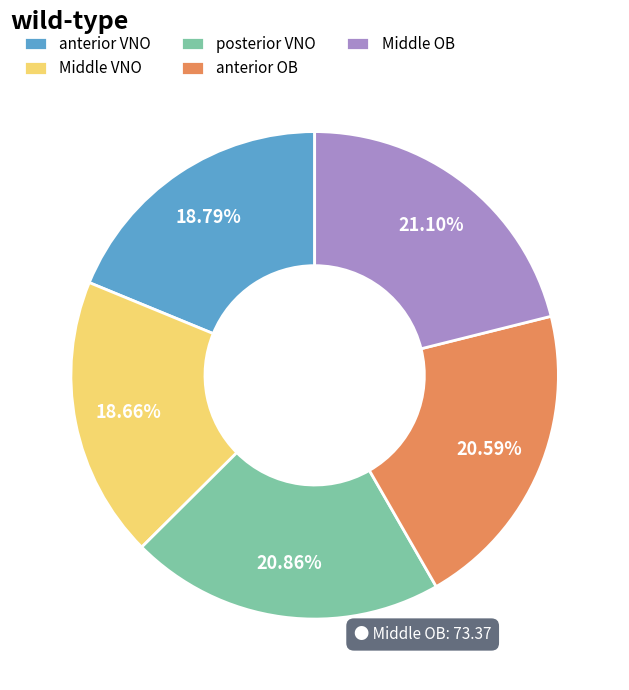

Between Middle OB and anterior VNO, which is larger?

Middle OB